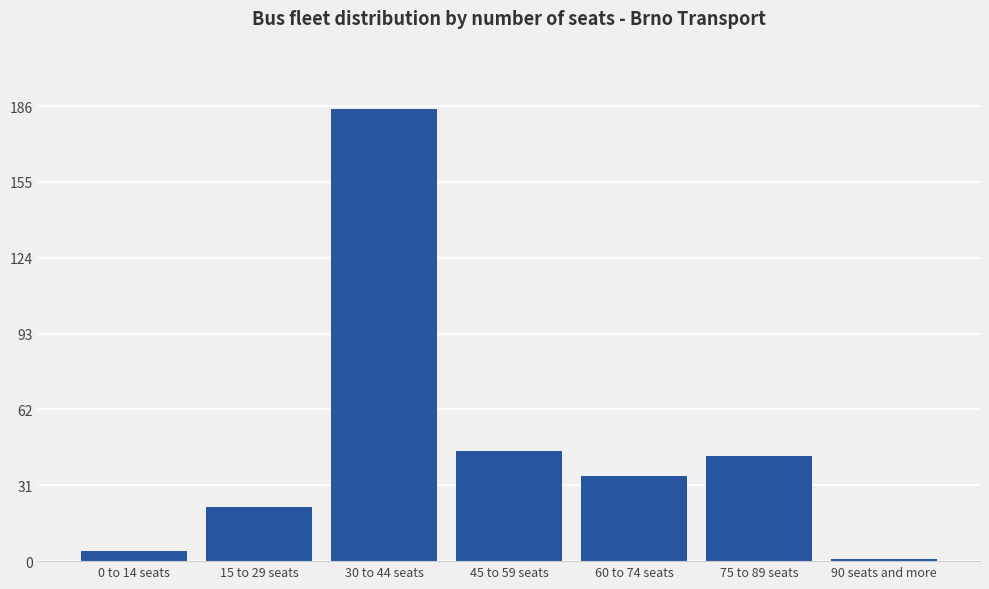

Reading left to right, extract all data points from this chart.

0 to 14 seats=4	15 to 29 seats=22	30 to 44 seats=185	45 to 59 seats=45	60 to 74 seats=35	75 to 89 seats=43	90 seats and more=1